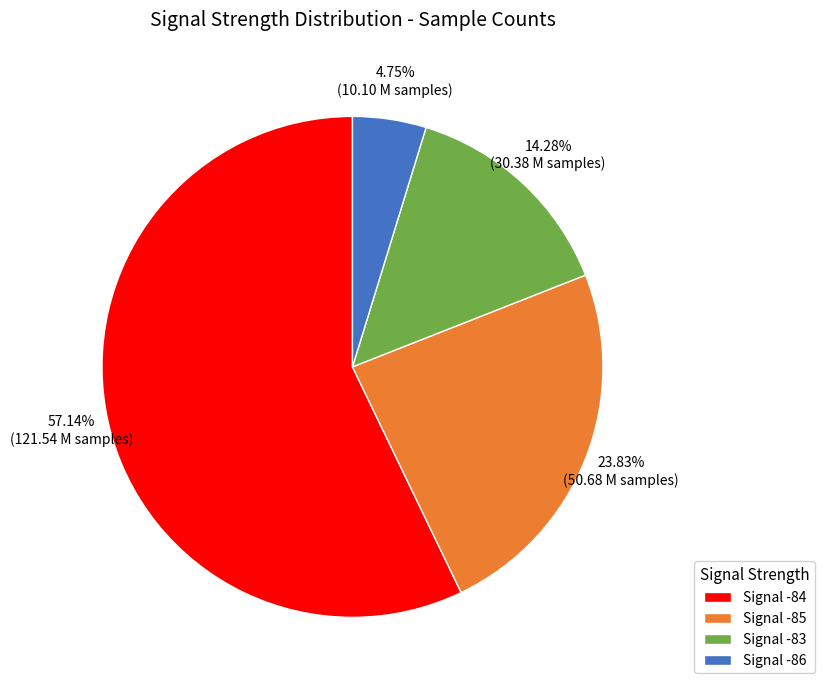

What is the ratio of the value at Signal -84 to the value at Signal -85?

2.4